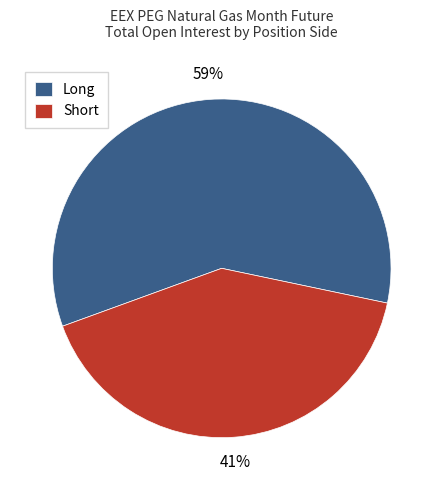

To the nearest percent, what percentage of the pie is Short?

41%